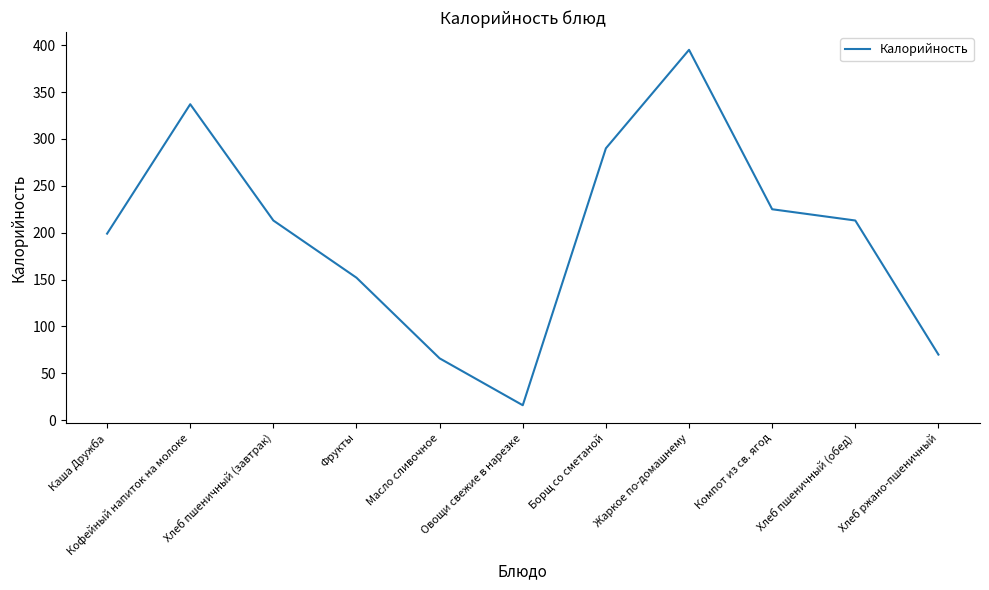

What position from the right is Жаркое по-домашнему?

4